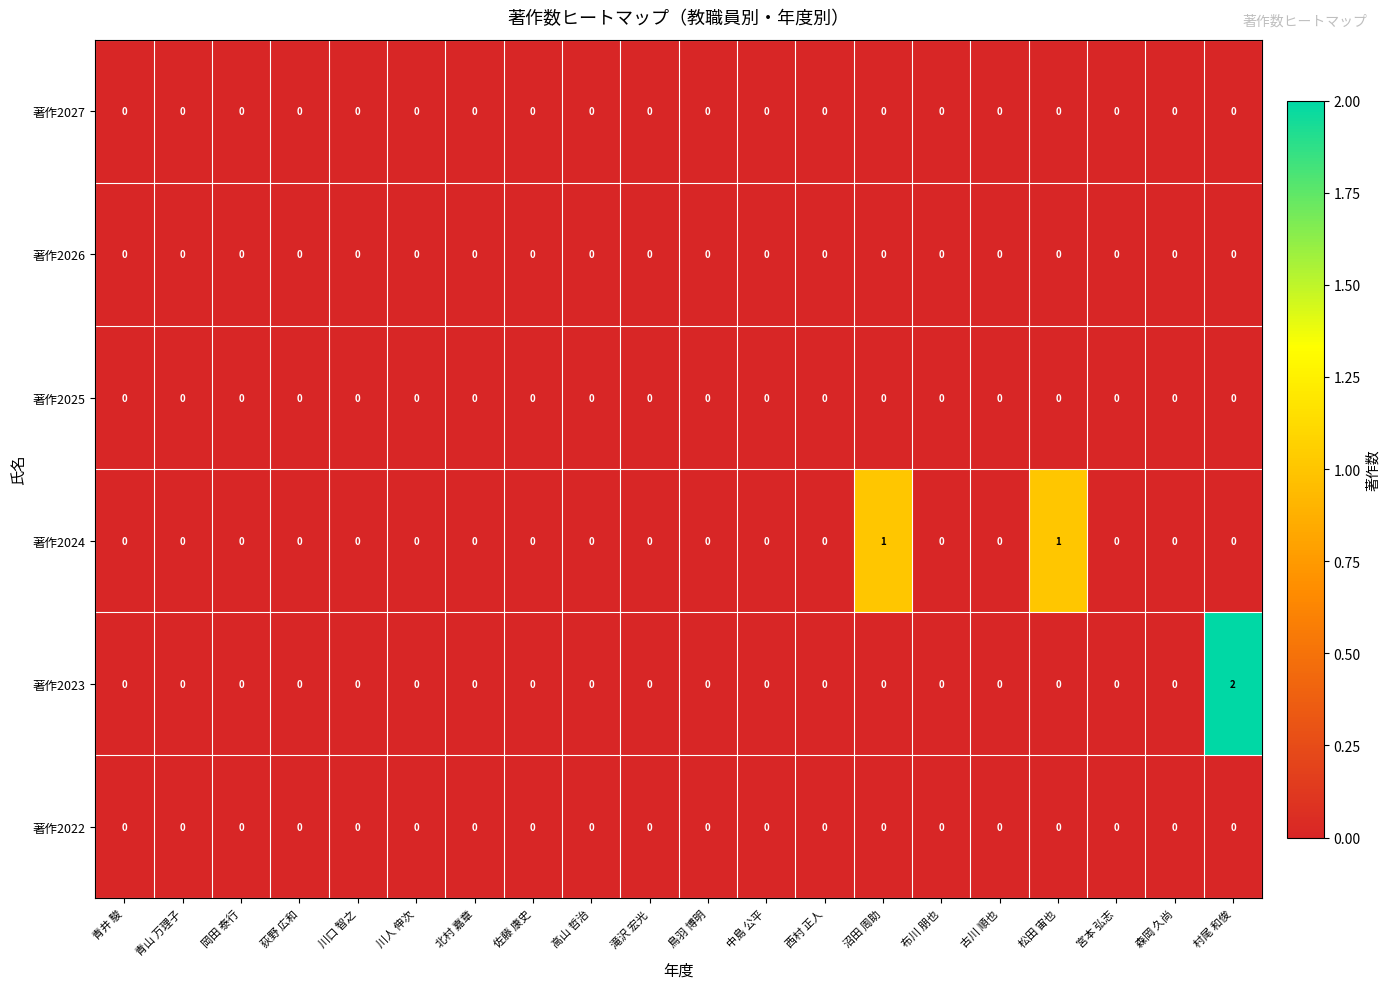

How many data points does each series have?

20